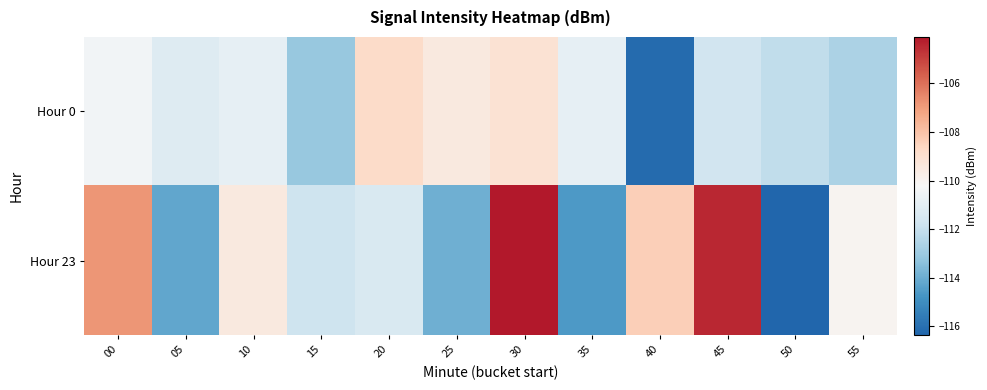

Reading right to left, what are all the values shown in this chart?

Hour 0: 55=-112.6	50=-112.1	45=-111.7	40=-116.2	35=-110.9	30=-109.1	25=-109.5	20=-108.8	15=-113.1	10=-110.8	05=-111.2	00=-110.5
Hour 23: 55=-110.0	50=-116.4	45=-104.4	40=-108.4	35=-114.6	30=-104.1	25=-113.9	20=-111.4	15=-111.8	10=-109.5	05=-114.2	00=-106.8